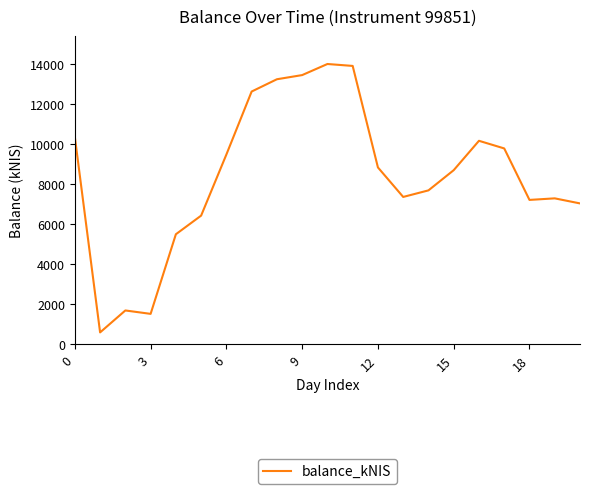

What is the smallest value displayed?

585.3